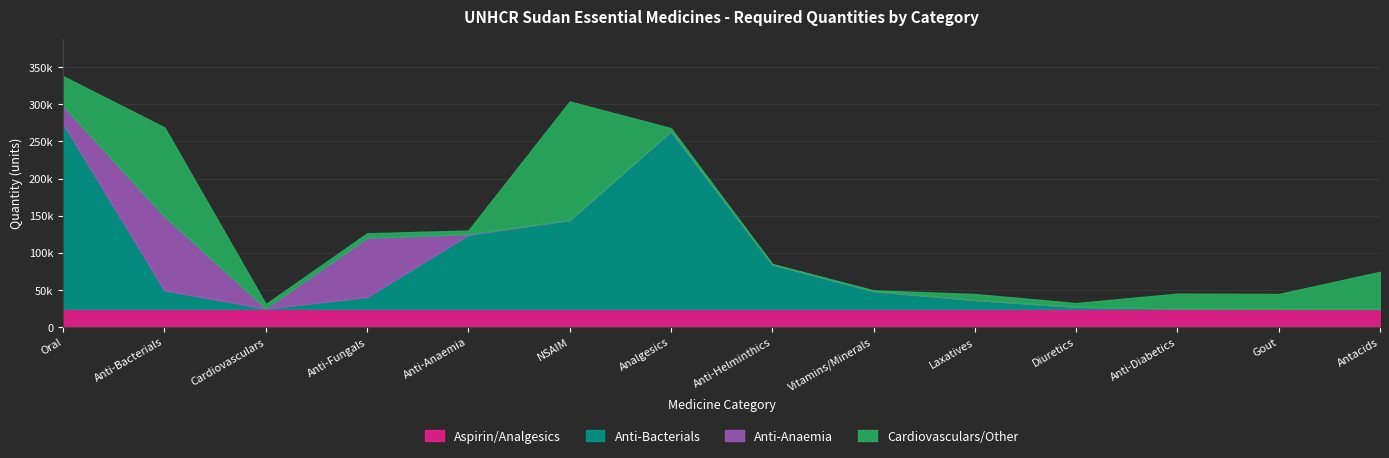

What are all the series names shown in the legend?

Aspirin/Analgesics, Anti-Bacterials, Anti-Anaemia, Cardiovasculars/Other